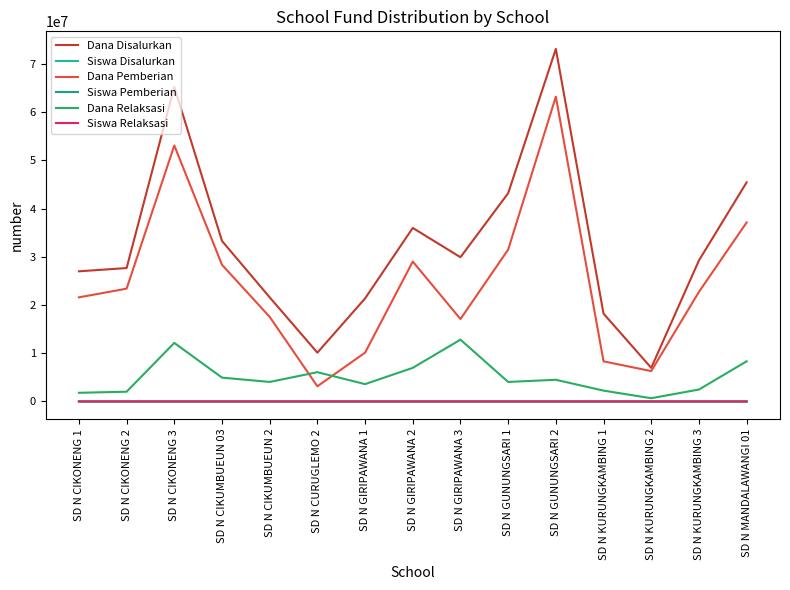

What is the value of the Siswa Pemberian point at the 4th from the left?

69